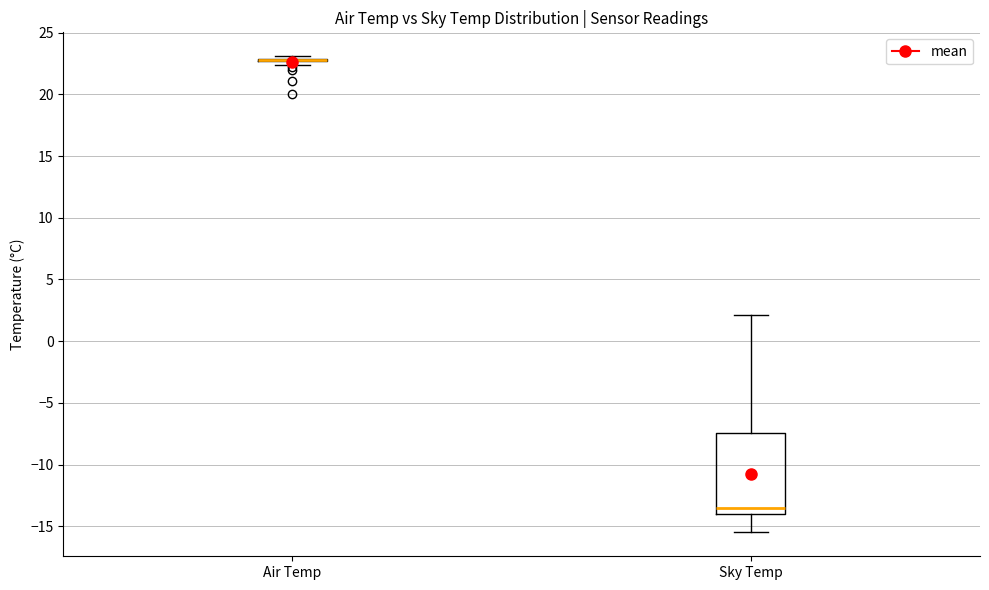

Reading left to right, transcribe this box plot: for each box, give where its median line is, the range the box spans, and where its two whiskers end, as read against the y-axis. The values are not printed on the chart, so give them approximately, as read against the axis.

Air Temp: box collapsed to a line at 23.0, whiskers 22.5 to 23.0
Sky Temp: median -13.5, box -14.0 to -7.5, whiskers -15.5 to 2.0